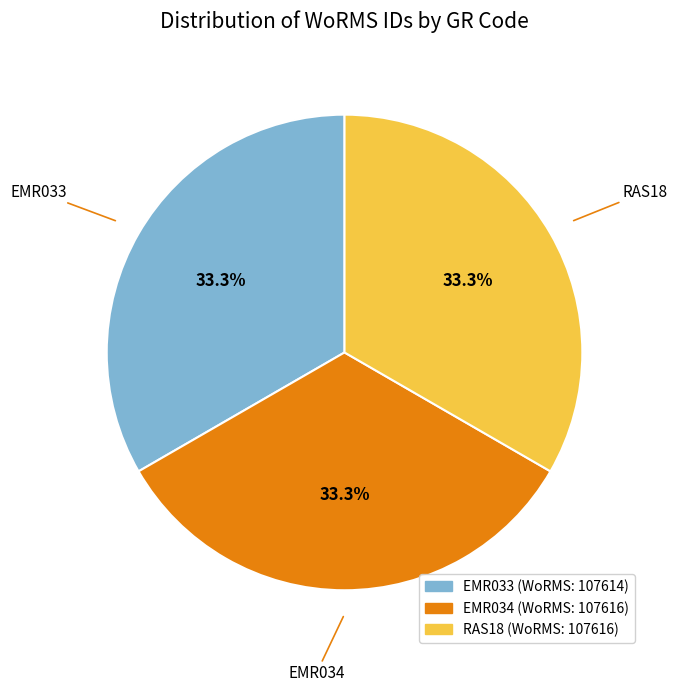

Does EMR033 represent more than half of the total?

No